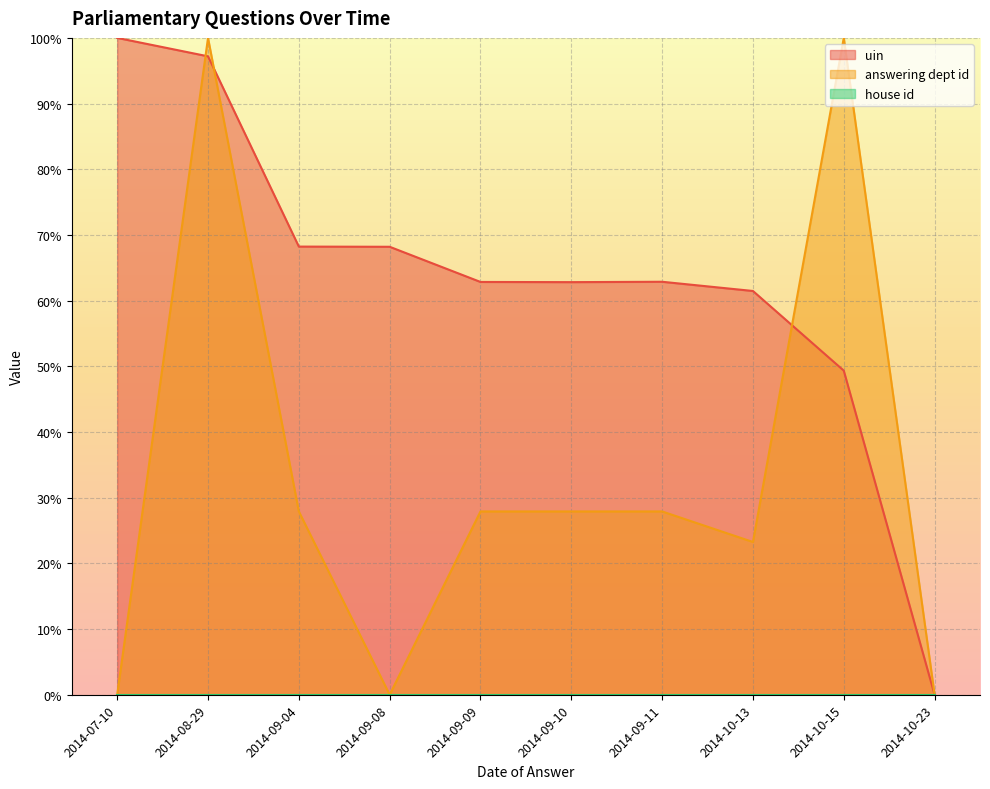

True or false: answering dept id has a value of 12.9 at 2014-09-09.

False